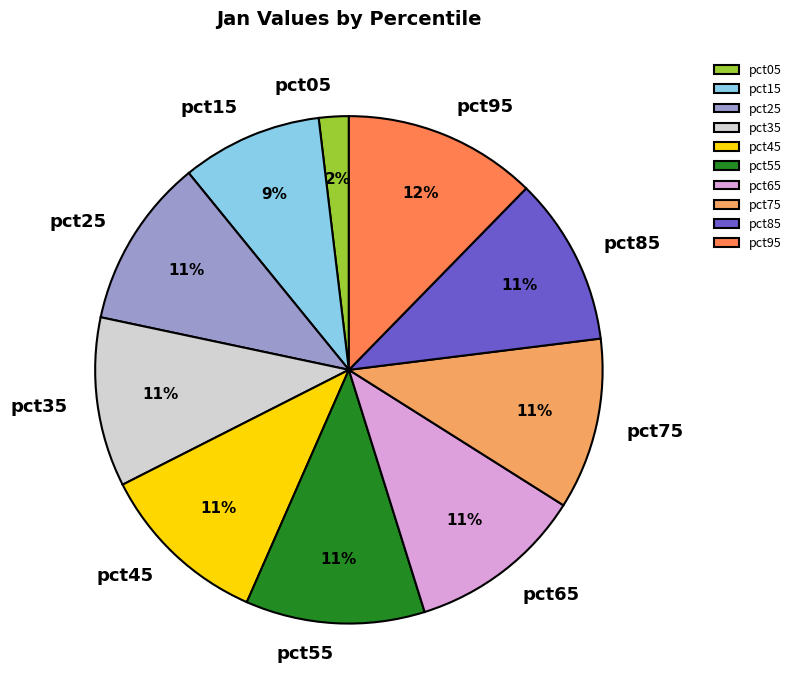

To the nearest percent, what percentage of the pie is pct35?

11%